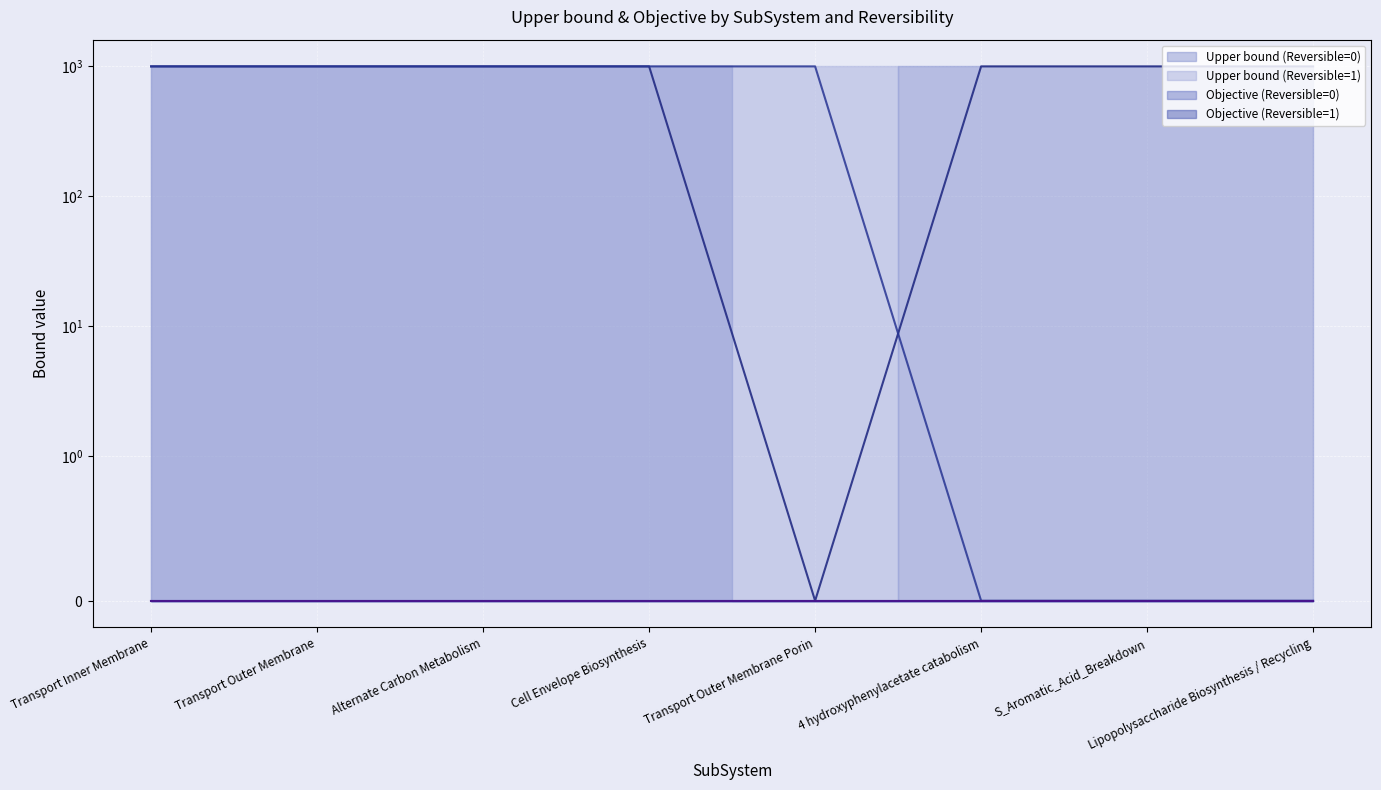

What position from the left is Alternate Carbon Metabolism?

3